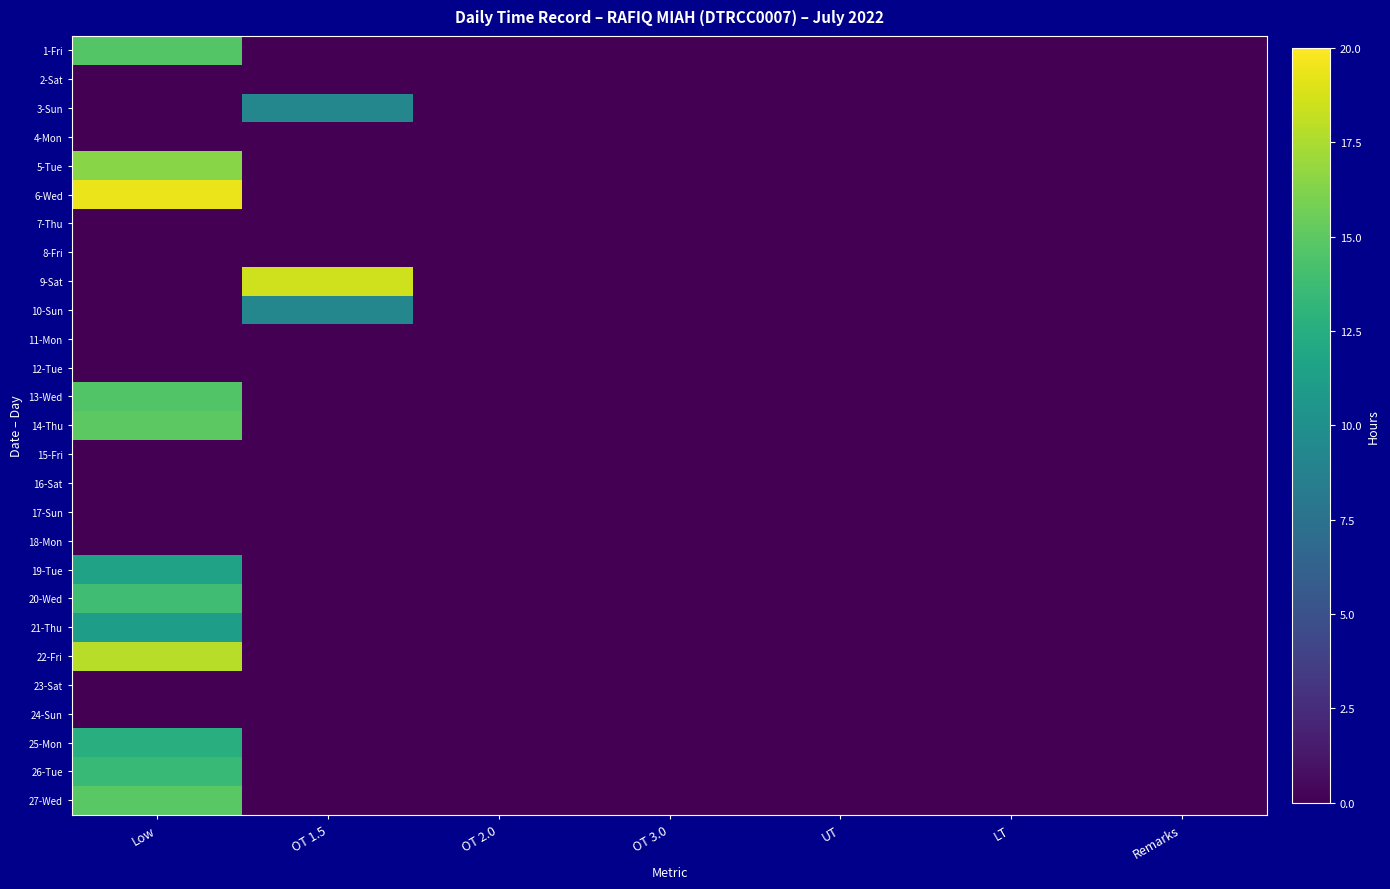

Reading left to right, list all the values displayed in this chart.

1-Fri: Low=14.6	OT 1.5=0.0	OT 2.0=0.0	OT 3.0=0.0	UT=0.0	LT=0.0	Remarks=0.0
2-Sat: Low=0.0	OT 1.5=0.0	OT 2.0=0.0	OT 3.0=0.0	UT=0.0	LT=0.0	Remarks=0.0
3-Sun: Low=0.0	OT 1.5=9.3	OT 2.0=0.0	OT 3.0=0.0	UT=0.0	LT=0.0	Remarks=0.0
4-Mon: Low=0.0	OT 1.5=0.0	OT 2.0=0.0	OT 3.0=0.0	UT=0.0	LT=0.0	Remarks=0.0
5-Tue: Low=16.5	OT 1.5=0.0	OT 2.0=0.0	OT 3.0=0.0	UT=0.0	LT=0.0	Remarks=0.0
6-Wed: Low=19.4	OT 1.5=0.0	OT 2.0=0.0	OT 3.0=0.0	UT=0.0	LT=0.0	Remarks=0.0
7-Thu: Low=0.0	OT 1.5=0.0	OT 2.0=0.0	OT 3.0=0.0	UT=0.0	LT=0.0	Remarks=0.0
8-Fri: Low=0.0	OT 1.5=0.0	OT 2.0=0.0	OT 3.0=0.0	UT=0.0	LT=0.0	Remarks=0.0
9-Sat: Low=0.0	OT 1.5=18.6	OT 2.0=0.0	OT 3.0=0.0	UT=0.0	LT=0.0	Remarks=0.0
10-Sun: Low=0.0	OT 1.5=9.3	OT 2.0=0.0	OT 3.0=0.0	UT=0.0	LT=0.0	Remarks=0.0
11-Mon: Low=0.0	OT 1.5=0.0	OT 2.0=0.0	OT 3.0=0.0	UT=0.0	LT=0.0	Remarks=0.0
12-Tue: Low=0.0	OT 1.5=0.0	OT 2.0=0.0	OT 3.0=0.0	UT=0.0	LT=0.0	Remarks=0.0
13-Wed: Low=14.5	OT 1.5=0.0	OT 2.0=0.0	OT 3.0=0.0	UT=0.0	LT=0.0	Remarks=0.0
14-Thu: Low=14.9	OT 1.5=0.0	OT 2.0=0.0	OT 3.0=0.0	UT=0.0	LT=0.0	Remarks=0.0
15-Fri: Low=0.0	OT 1.5=0.0	OT 2.0=0.0	OT 3.0=0.0	UT=0.0	LT=0.0	Remarks=0.0
16-Sat: Low=0.0	OT 1.5=0.0	OT 2.0=0.0	OT 3.0=0.0	UT=0.0	LT=0.0	Remarks=0.0
17-Sun: Low=0.0	OT 1.5=0.0	OT 2.0=0.0	OT 3.0=0.0	UT=0.0	LT=0.0	Remarks=0.0
18-Mon: Low=0.0	OT 1.5=0.0	OT 2.0=0.0	OT 3.0=0.0	UT=0.0	LT=0.0	Remarks=0.0
19-Tue: Low=11.5	OT 1.5=0.0	OT 2.0=0.0	OT 3.0=0.0	UT=0.0	LT=0.0	Remarks=0.0
20-Wed: Low=13.8	OT 1.5=0.0	OT 2.0=0.0	OT 3.0=0.0	UT=0.0	LT=0.0	Remarks=0.0
21-Thu: Low=11.2	OT 1.5=0.0	OT 2.0=0.0	OT 3.0=0.0	UT=0.0	LT=0.0	Remarks=0.0
22-Fri: Low=17.8	OT 1.5=0.0	OT 2.0=0.0	OT 3.0=0.0	UT=0.0	LT=0.0	Remarks=0.0
23-Sat: Low=0.0	OT 1.5=0.0	OT 2.0=0.0	OT 3.0=0.0	UT=0.0	LT=0.0	Remarks=0.0
24-Sun: Low=0.0	OT 1.5=0.0	OT 2.0=0.0	OT 3.0=0.0	UT=0.0	LT=0.0	Remarks=0.0
25-Mon: Low=12.5	OT 1.5=0.0	OT 2.0=0.0	OT 3.0=0.0	UT=0.0	LT=0.0	Remarks=0.0
26-Tue: Low=13.5	OT 1.5=0.0	OT 2.0=0.0	OT 3.0=0.0	UT=0.0	LT=0.0	Remarks=0.0
27-Wed: Low=14.8	OT 1.5=0.0	OT 2.0=0.0	OT 3.0=0.0	UT=0.0	LT=0.0	Remarks=0.0